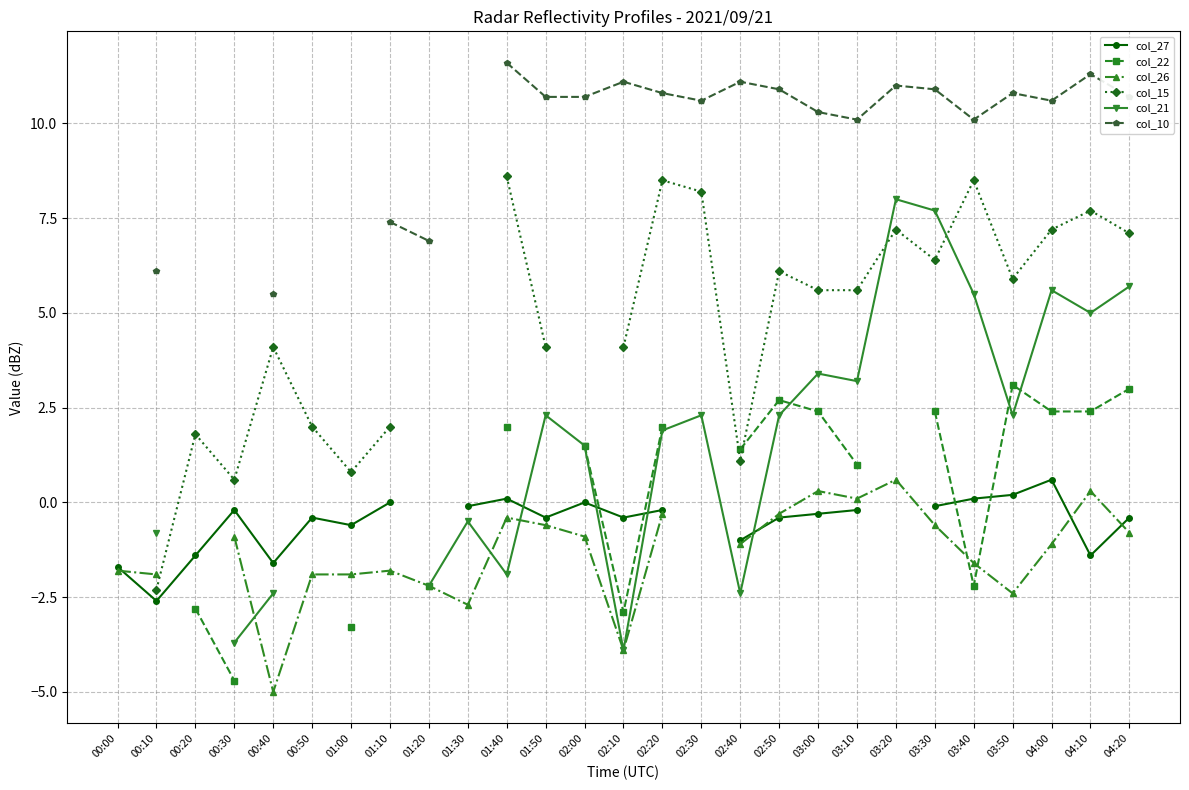

What is the total value across all series at 02:40?

9.1